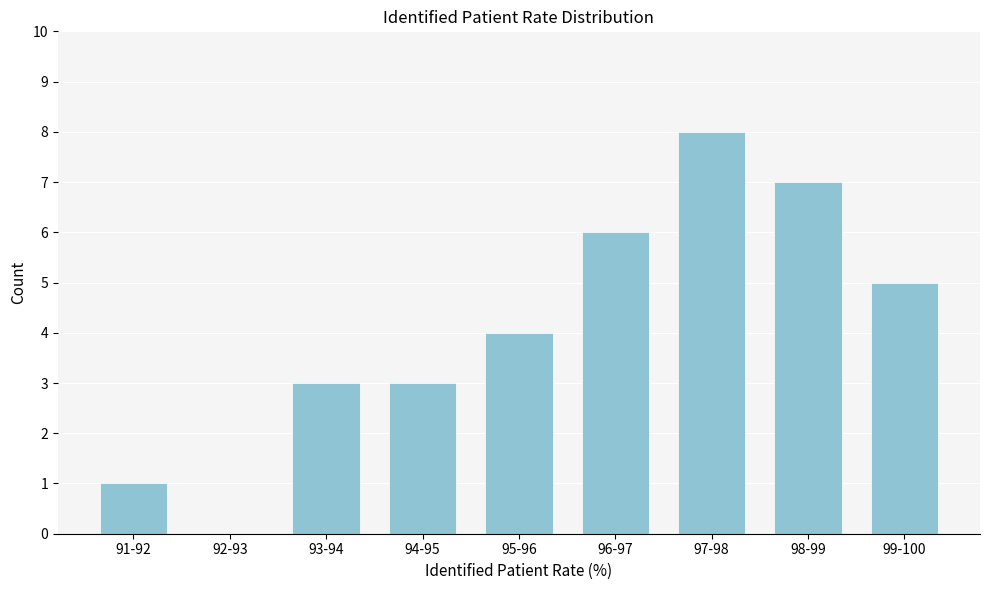

Reading left to right, what are all the values shown in this chart?

91-92=1	92-93=0	93-94=3	94-95=3	95-96=4	96-97=6	97-98=8	98-99=7	99-100=5